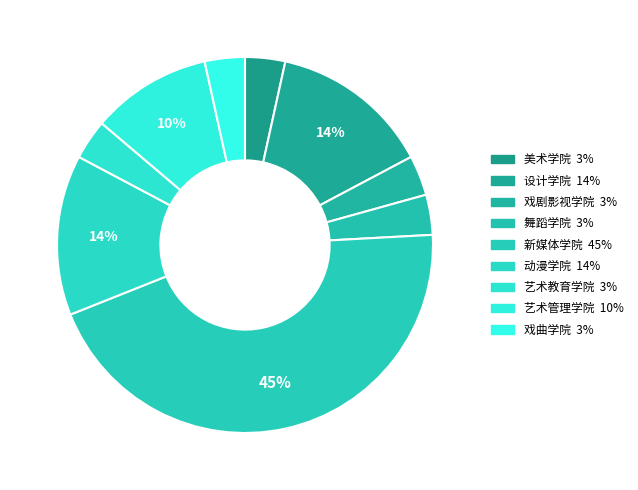

Rank the categories by value from lowest to highest.

美术学院, 戏剧影视学院, 舞蹈学院, 艺术教育学院, 戏曲学院, 艺术管理学院, 设计学院, 动漫学院, 新媒体学院